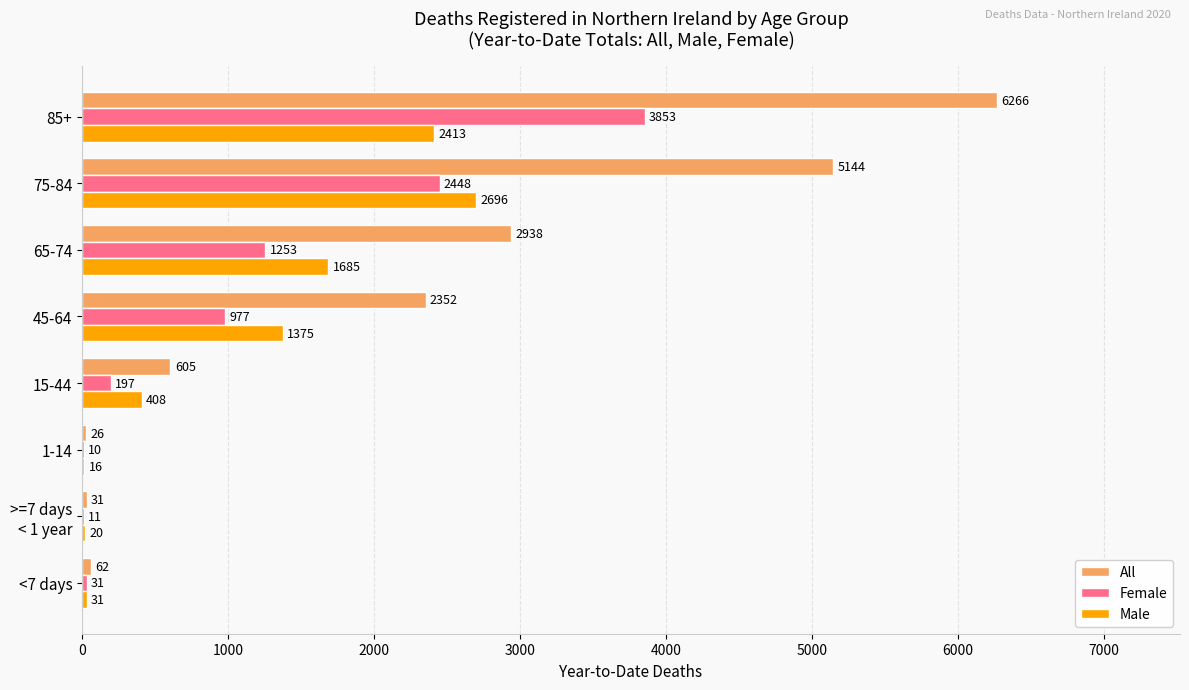

What is the maximum value for Male?

2696